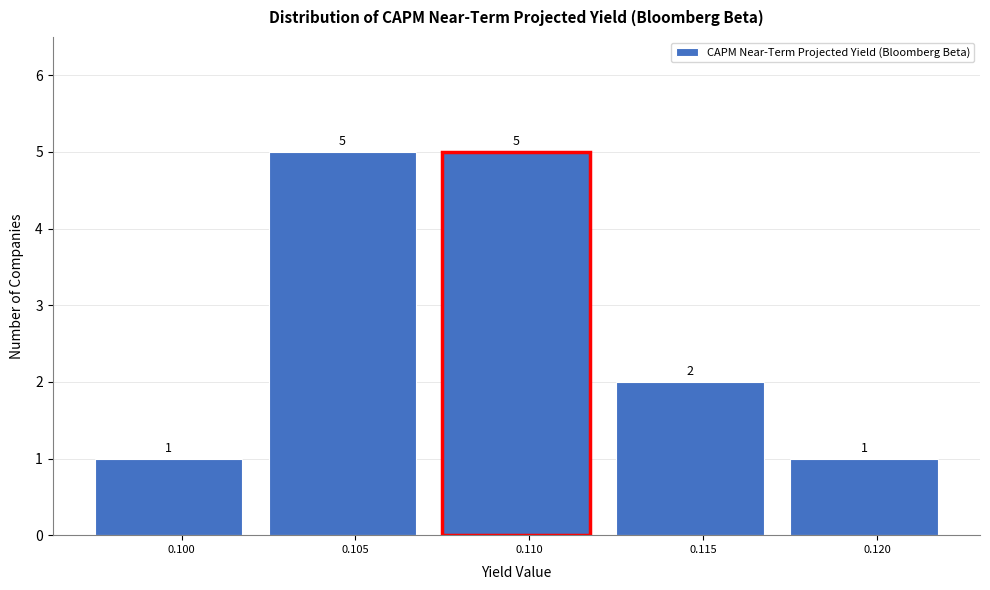

Reading right to left, extract all data points from this chart.

0.120=1	0.115=2	0.110=5	0.105=5	0.100=1